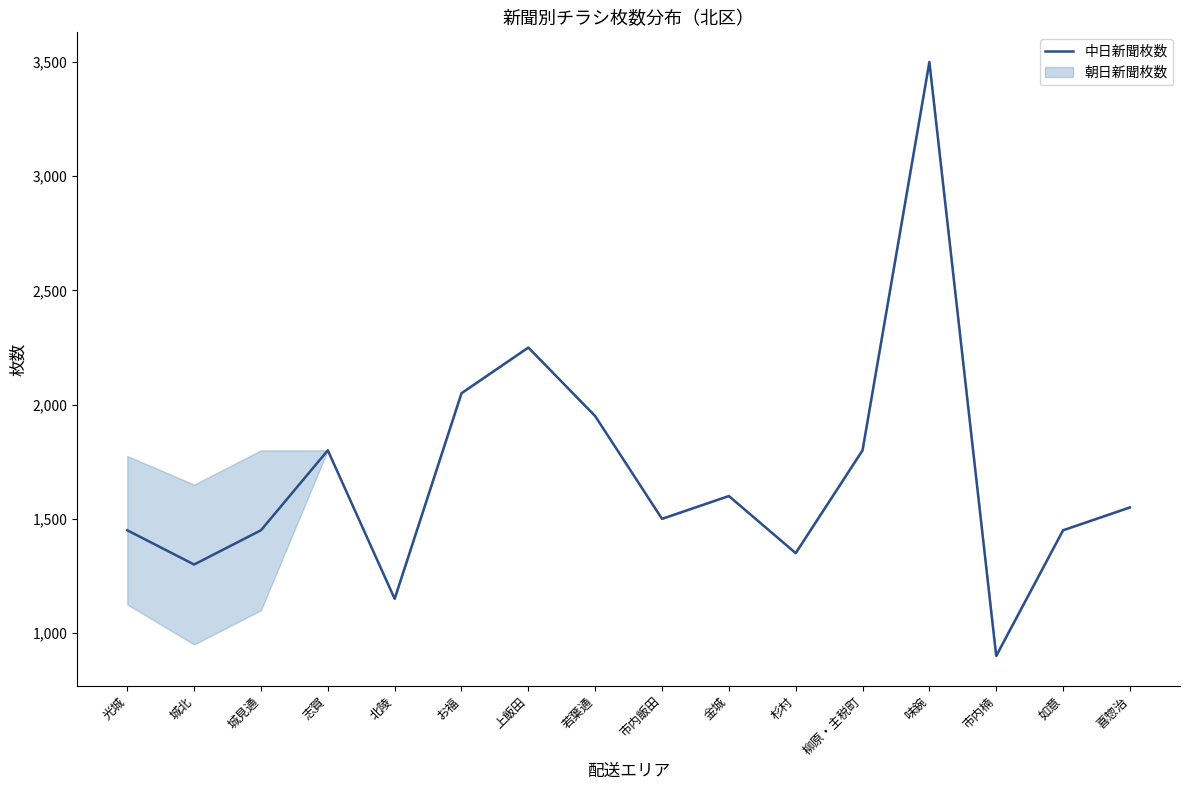

How many lines are shown in the chart?

1